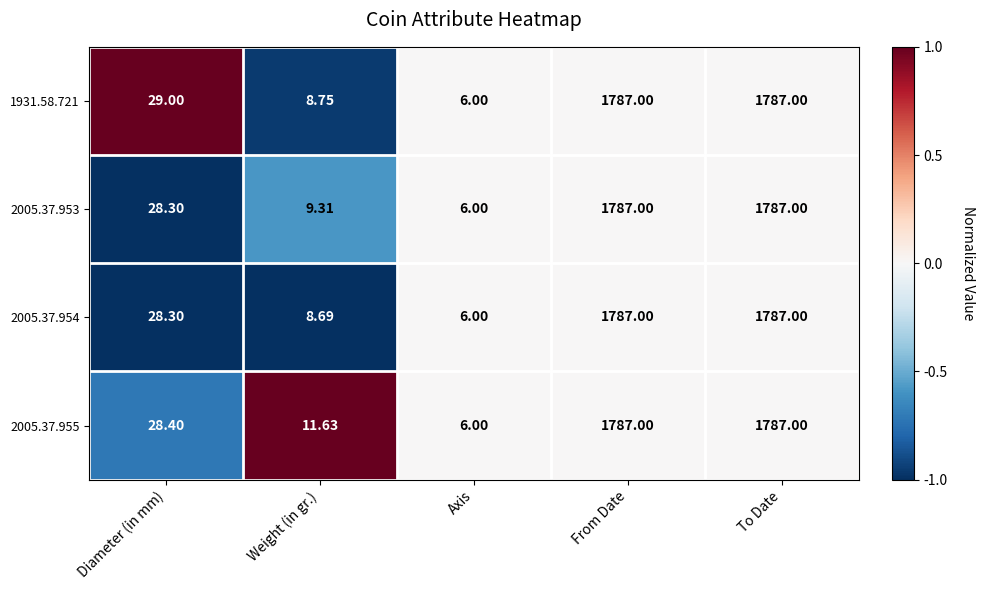

Is the value of 2005.37.953 at Weight (in gr.) greater than the value of 2005.37.954 at Weight (in gr.)?

Yes